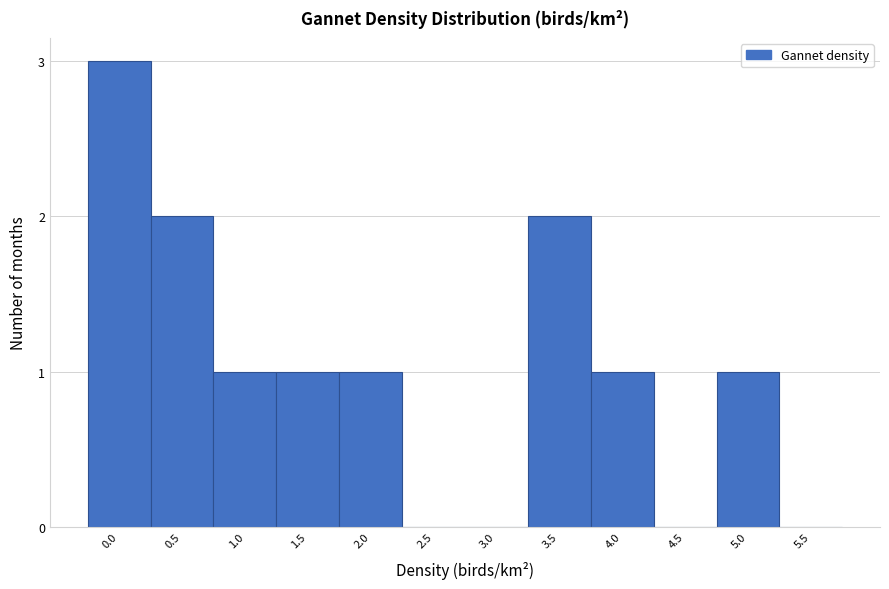

Reading left to right, transcribe all the data shown in this chart.

0.0=3	0.5=2	1.0=1	1.5=1	2.0=1	2.5=0	3.0=0	3.5=2	4.0=1	4.5=0	5.0=1	5.5=0